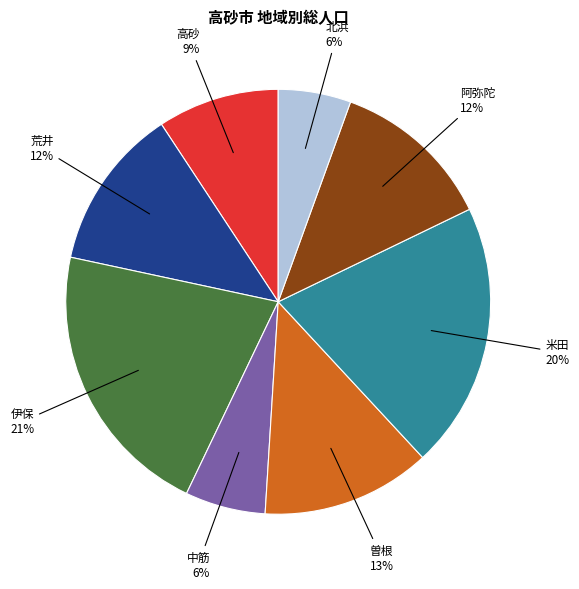

To the nearest percent, what portion does 曽根 represent?

13%